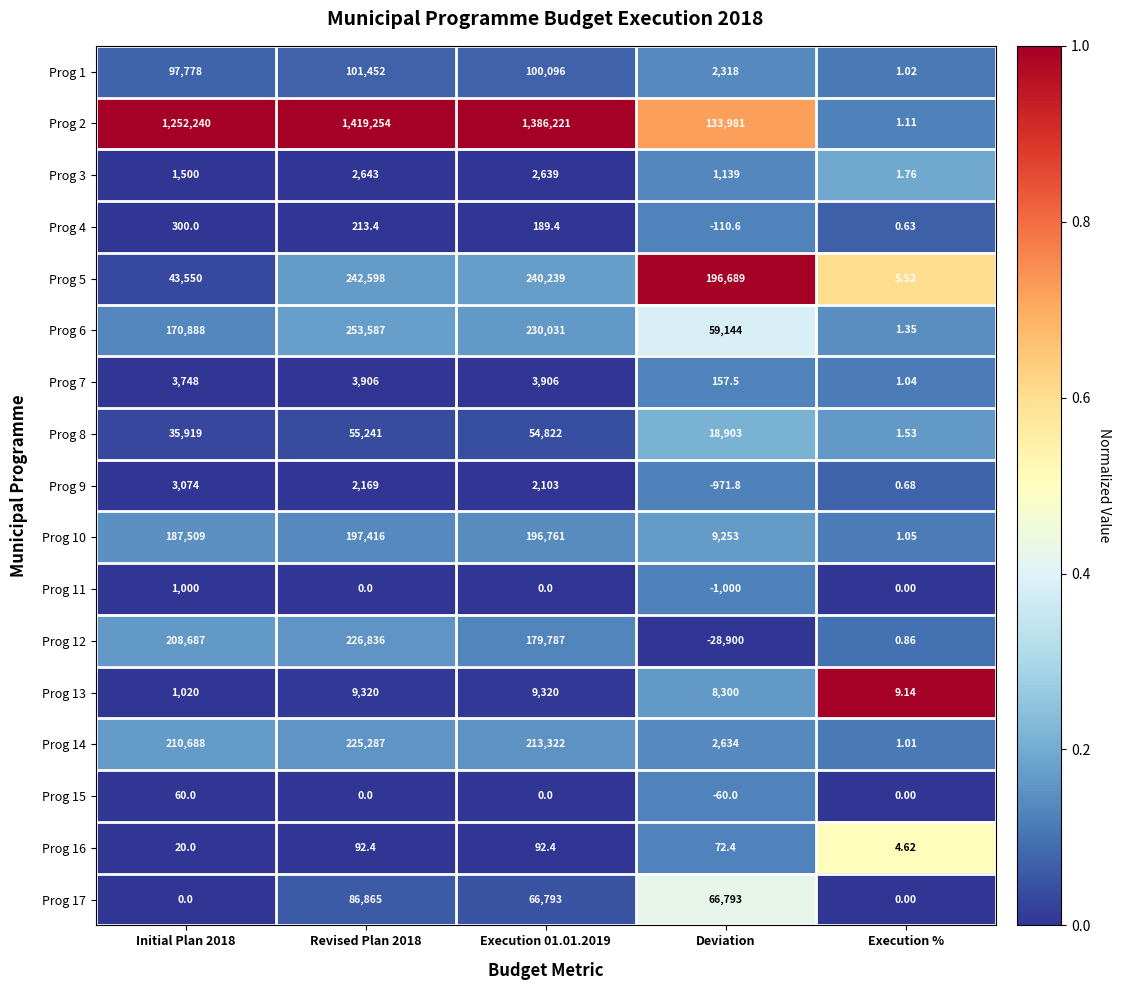

Is the value of Prog 5 at Revised Plan 2018 greater than the value of Prog 1 at Initial Plan 2018?

Yes